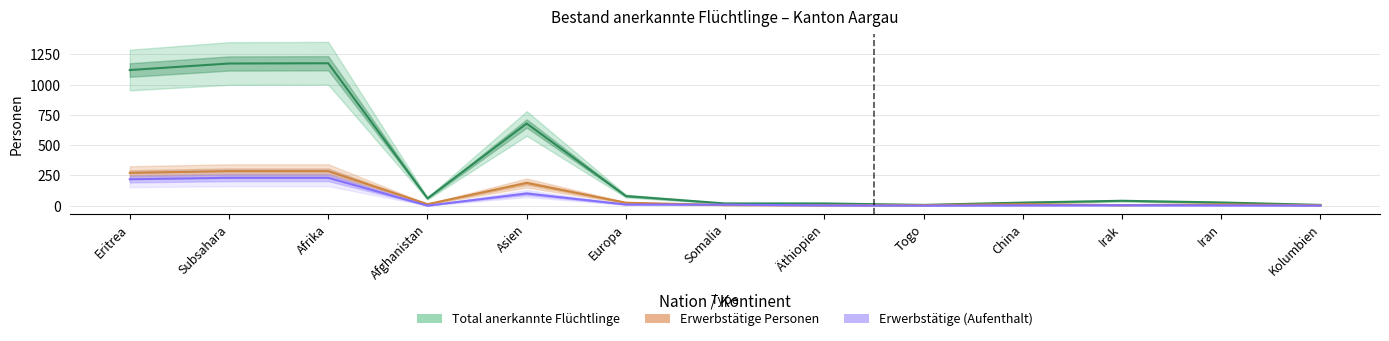

What is the value of the Erwerbstätige (Aufenthalt) point at the 11th from the left?

3